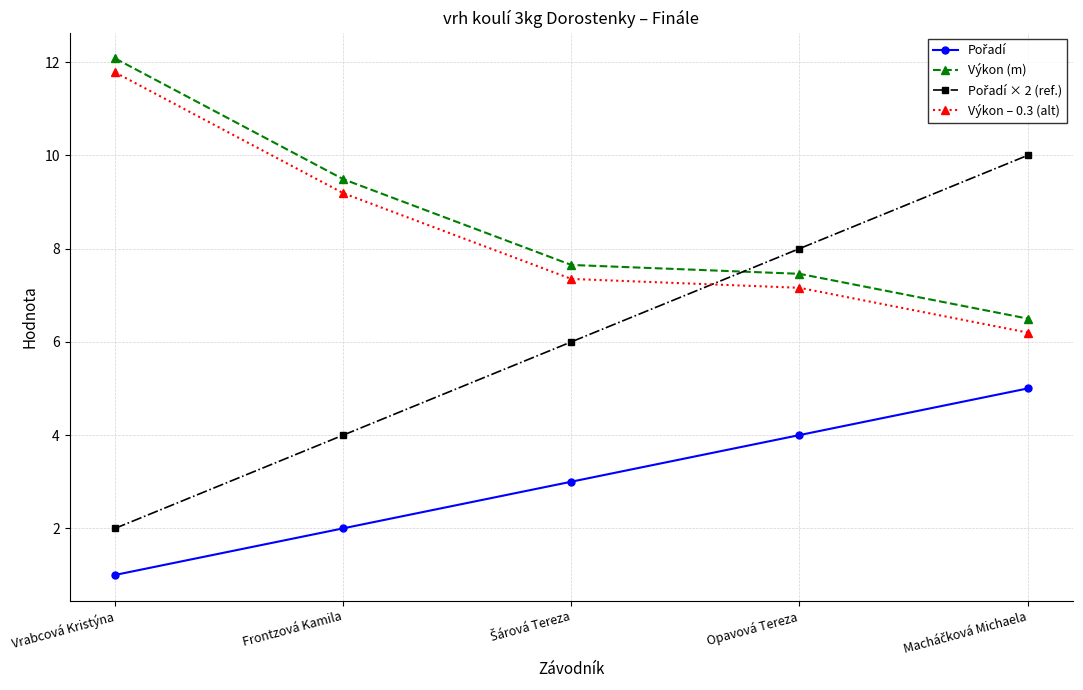

The value of Výkon (m) at Frontzová Kamila is 9.5. True or false?

True